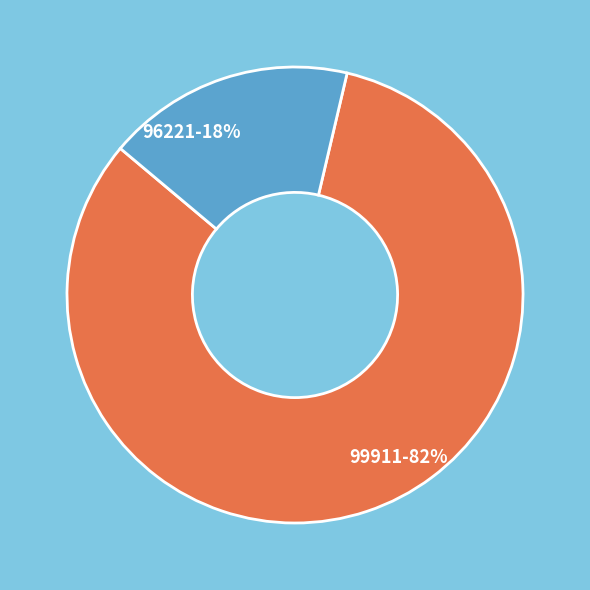

Does any single category account for the majority?

Yes